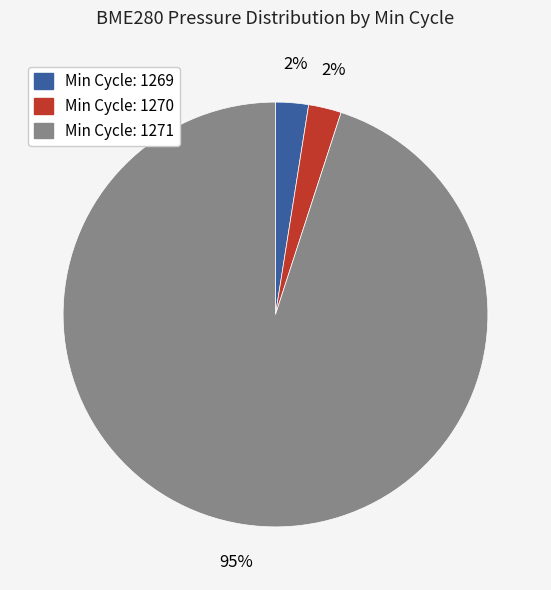

Is there any slice that represents more than half of the pie?

Yes